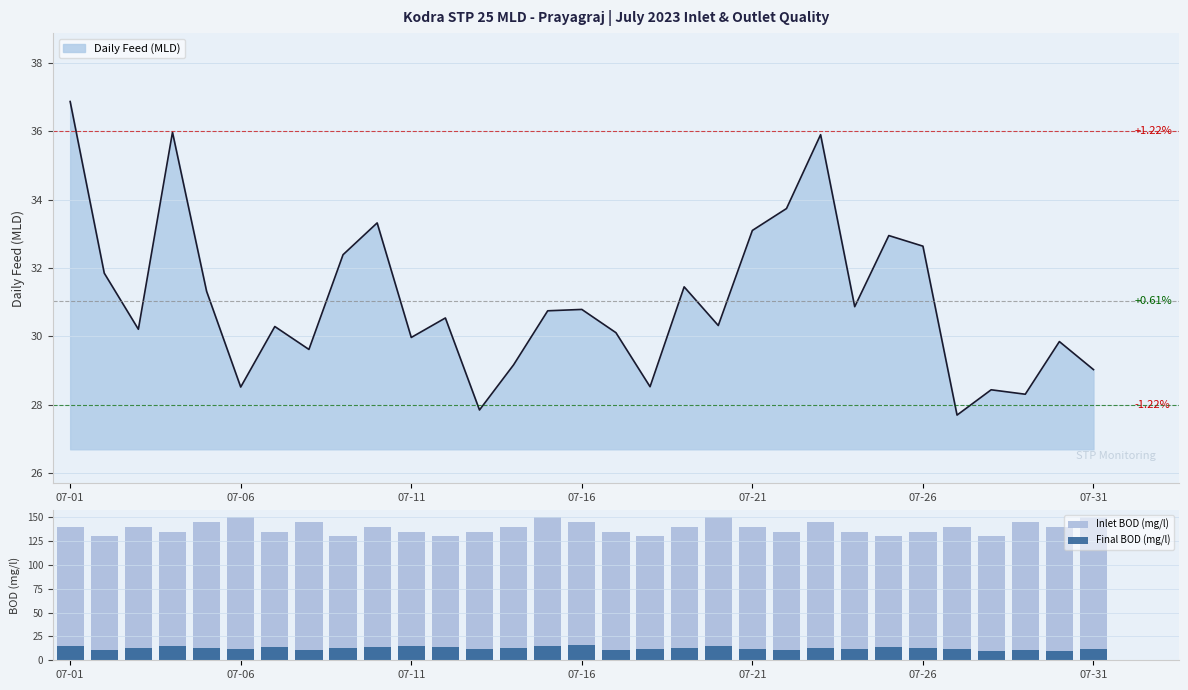

How many values in the Inlet BOD (mg/l) series exceed 140?

9